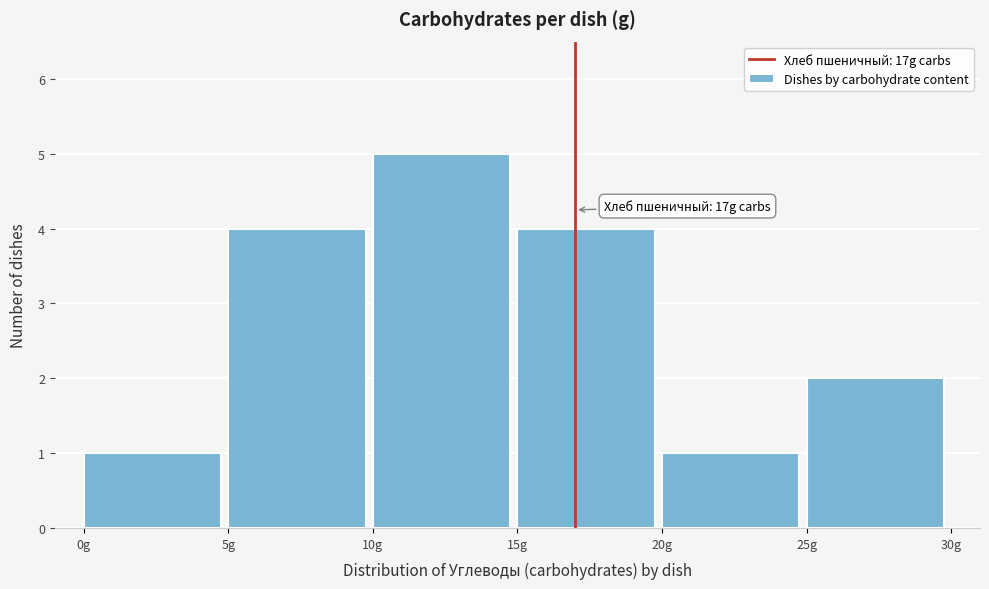

Which range on the x-axis has the tallest bar?

10 to 15